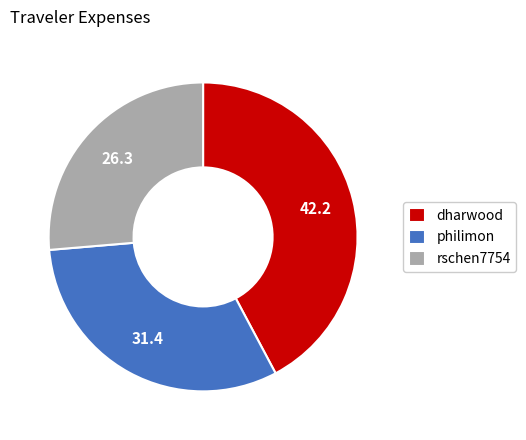

True or false: philimon accounts for 31% of the total.

True